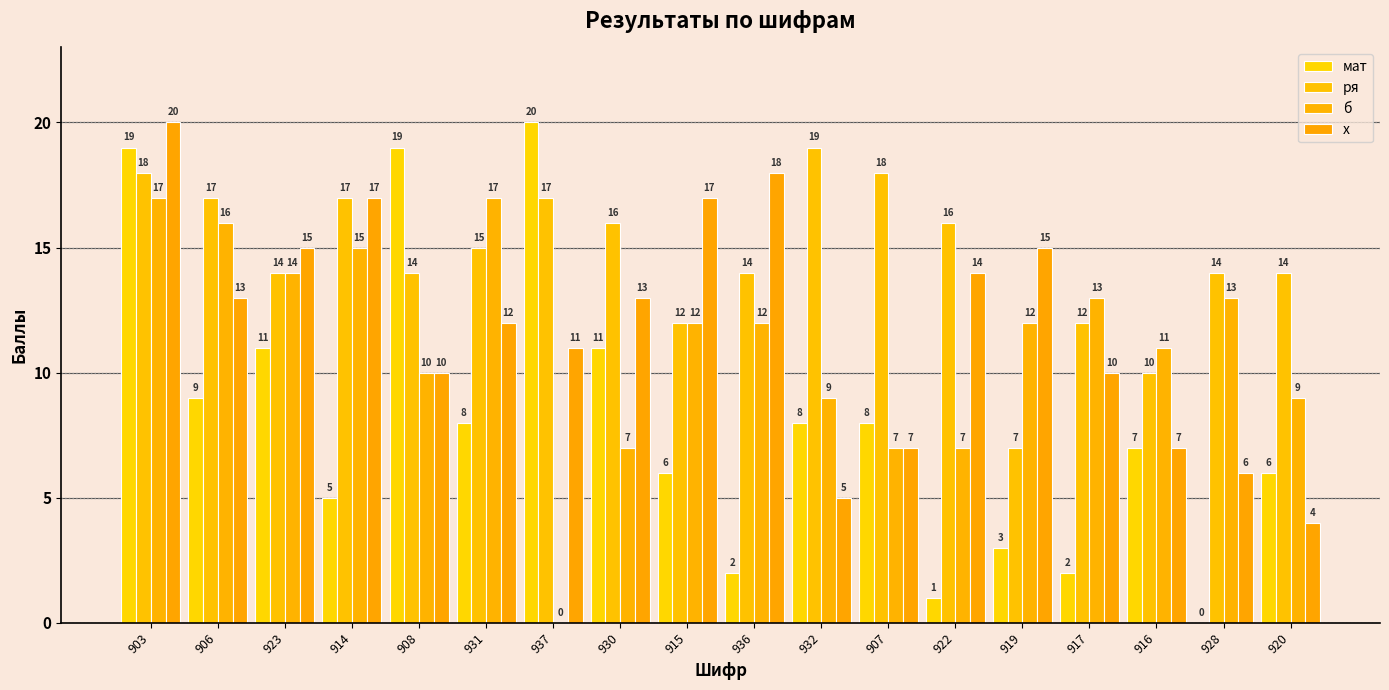

Rank the series by their maximum value, from lowest to highest.

б, ря, мат, х